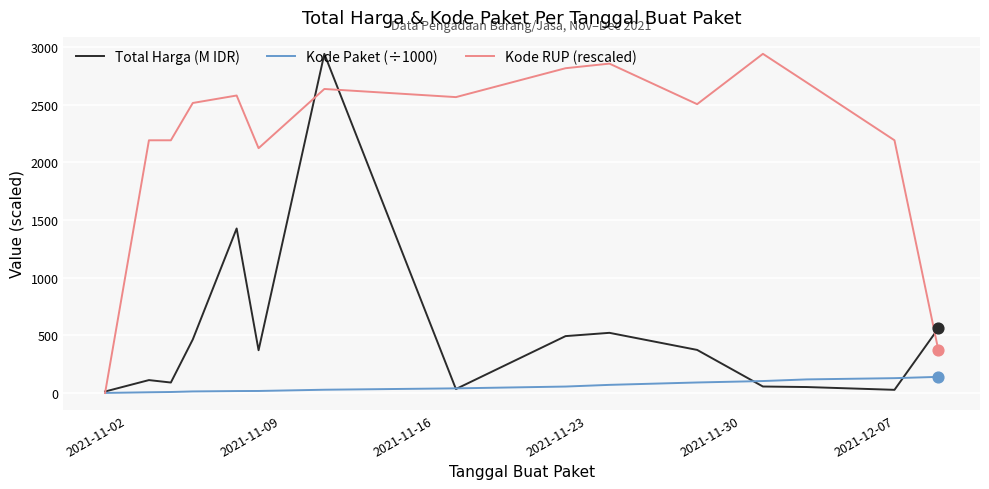

Rank the series by their average value, from highest to lowest.

Kode RUP (rescaled), Total Harga (M IDR), Kode Paket (÷1000)